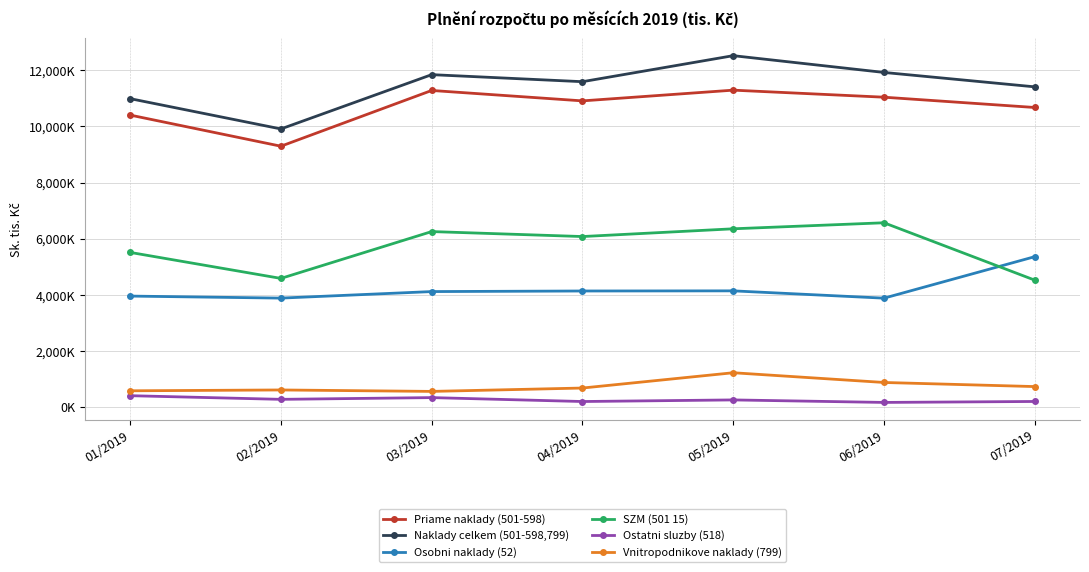

What is the sum of all Osobni naklady (52) values?

29488.9